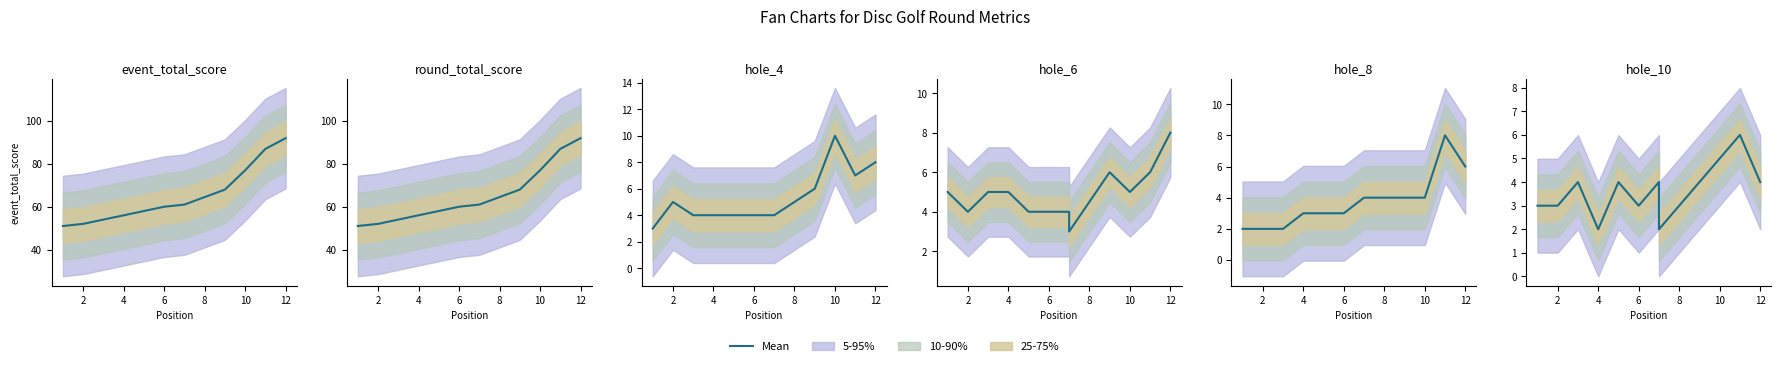

How many values are between 3 and 4?

8